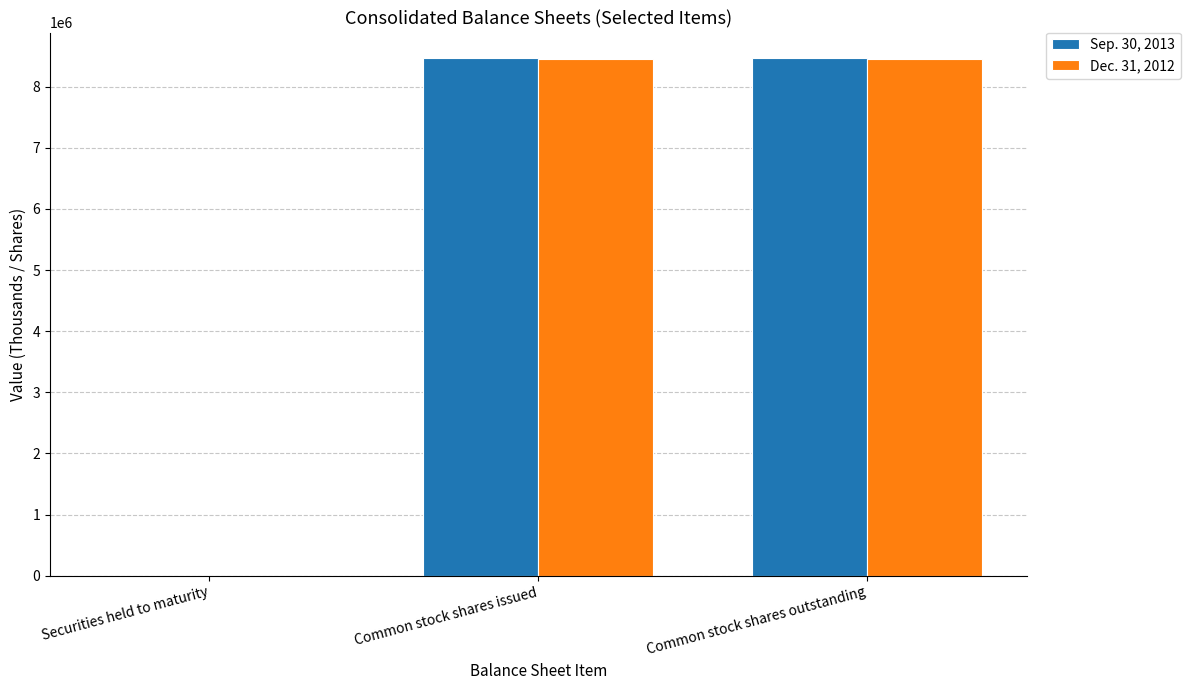

Is the value of Dec. 31, 2012 at Common stock shares issued greater than the value of Sep. 30, 2013 at Securities held to maturity?

Yes